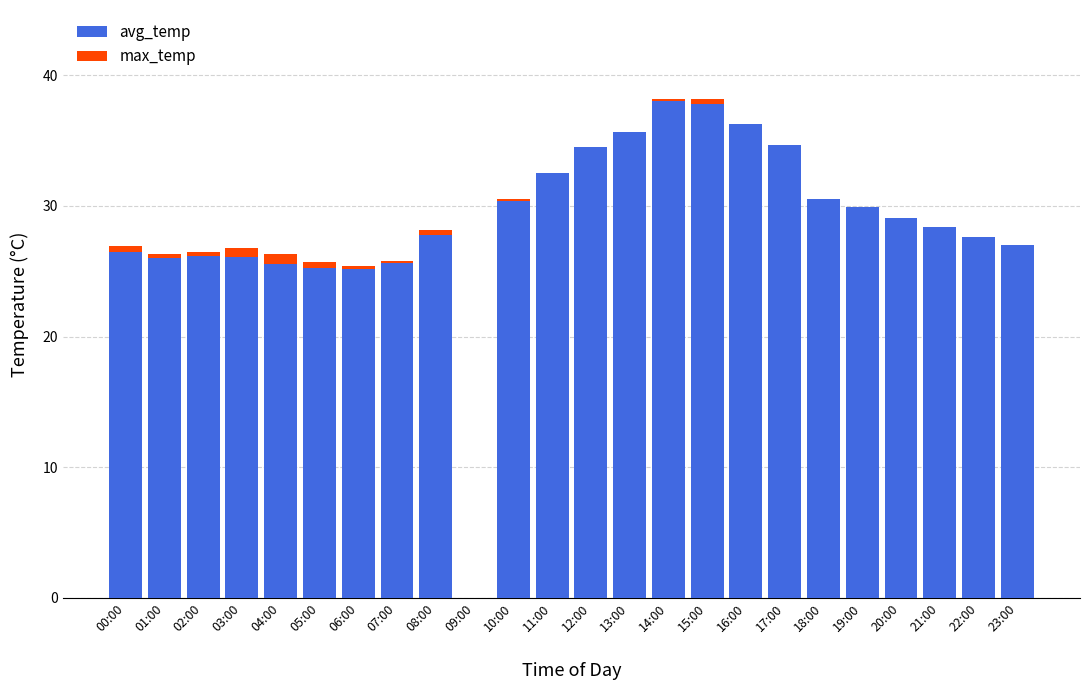

What is the sum of all avg_temp values?

686.5